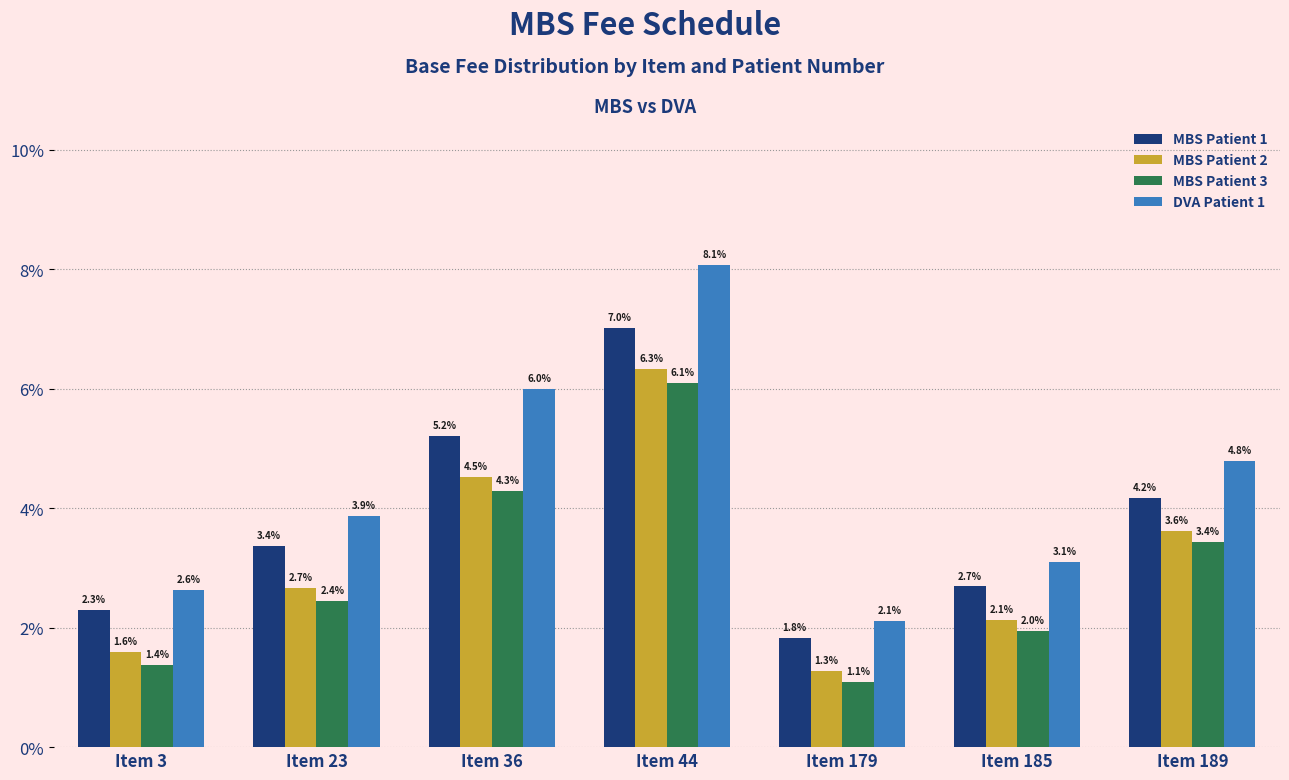

Reading left to right, extract all data points from this chart.

MBS Patient 1: Item 3=2.3	Item 23=3.4	Item 36=5.2	Item 44=7.0	Item 179=1.8	Item 185=2.7	Item 189=4.2
MBS Patient 2: Item 3=1.6	Item 23=2.7	Item 36=4.5	Item 44=6.3	Item 179=1.3	Item 185=2.1	Item 189=3.6
MBS Patient 3: Item 3=1.4	Item 23=2.4	Item 36=4.3	Item 44=6.1	Item 179=1.1	Item 185=2.0	Item 189=3.4
DVA Patient 1: Item 3=2.6	Item 23=3.9	Item 36=6.0	Item 44=8.1	Item 179=2.1	Item 185=3.1	Item 189=4.8